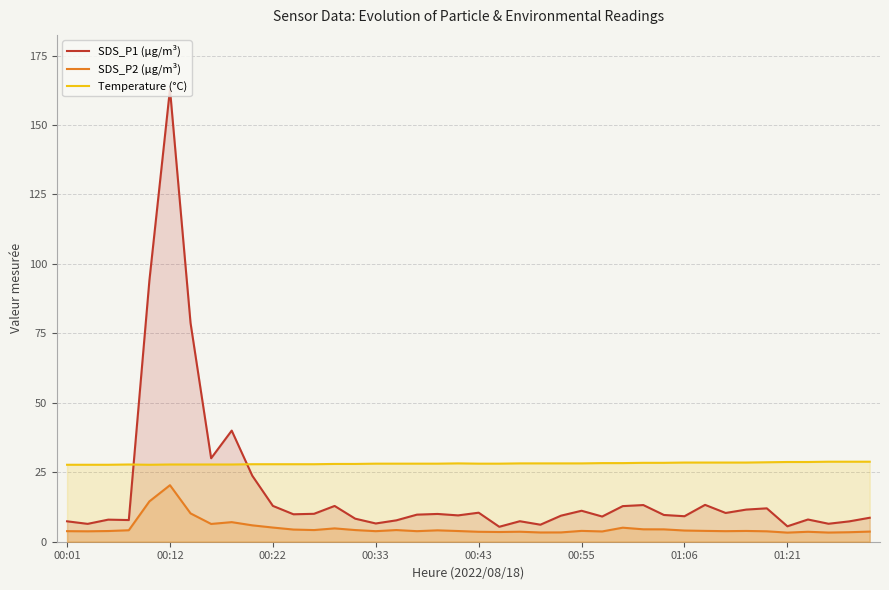

Reading right to left, extract all data points from this chart.

SDS_P1 (µg/m³): 8.6	7.3	6.5	8.0	5.5	12.0	11.6	10.3	13.3	9.2	9.6	13.2	12.8	9.1	11.2	9.4	6.1	7.4	5.4	10.4	9.5	10.0	9.8	7.7	6.6	8.3	12.9	10.1	9.9	12.9	23.8	40.0	30.1	78.7	162.9	94.0	7.8	8.0	6.4	7.3
SDS_P2 (µg/m³): 3.6	3.4	3.3	3.6	3.3	3.8	3.9	3.8	3.9	4.0	4.5	4.5	5.0	3.7	3.9	3.4	3.3	3.6	3.5	3.6	3.9	4.1	3.8	4.2	3.8	4.2	4.8	4.2	4.4	5.1	5.9	7.0	6.4	10.2	20.4	14.5	4.1	3.9	3.8	3.8
Temperature (°C): 28.8	28.8	28.8	28.7	28.7	28.6	28.5	28.5	28.5	28.5	28.4	28.4	28.3	28.3	28.2	28.2	28.2	28.2	28.1	28.1	28.2	28.1	28.1	28.1	28.1	28.0	28.0	27.9	27.9	27.9	27.9	27.8	27.8	27.8	27.8	27.7	27.8	27.7	27.7	27.7